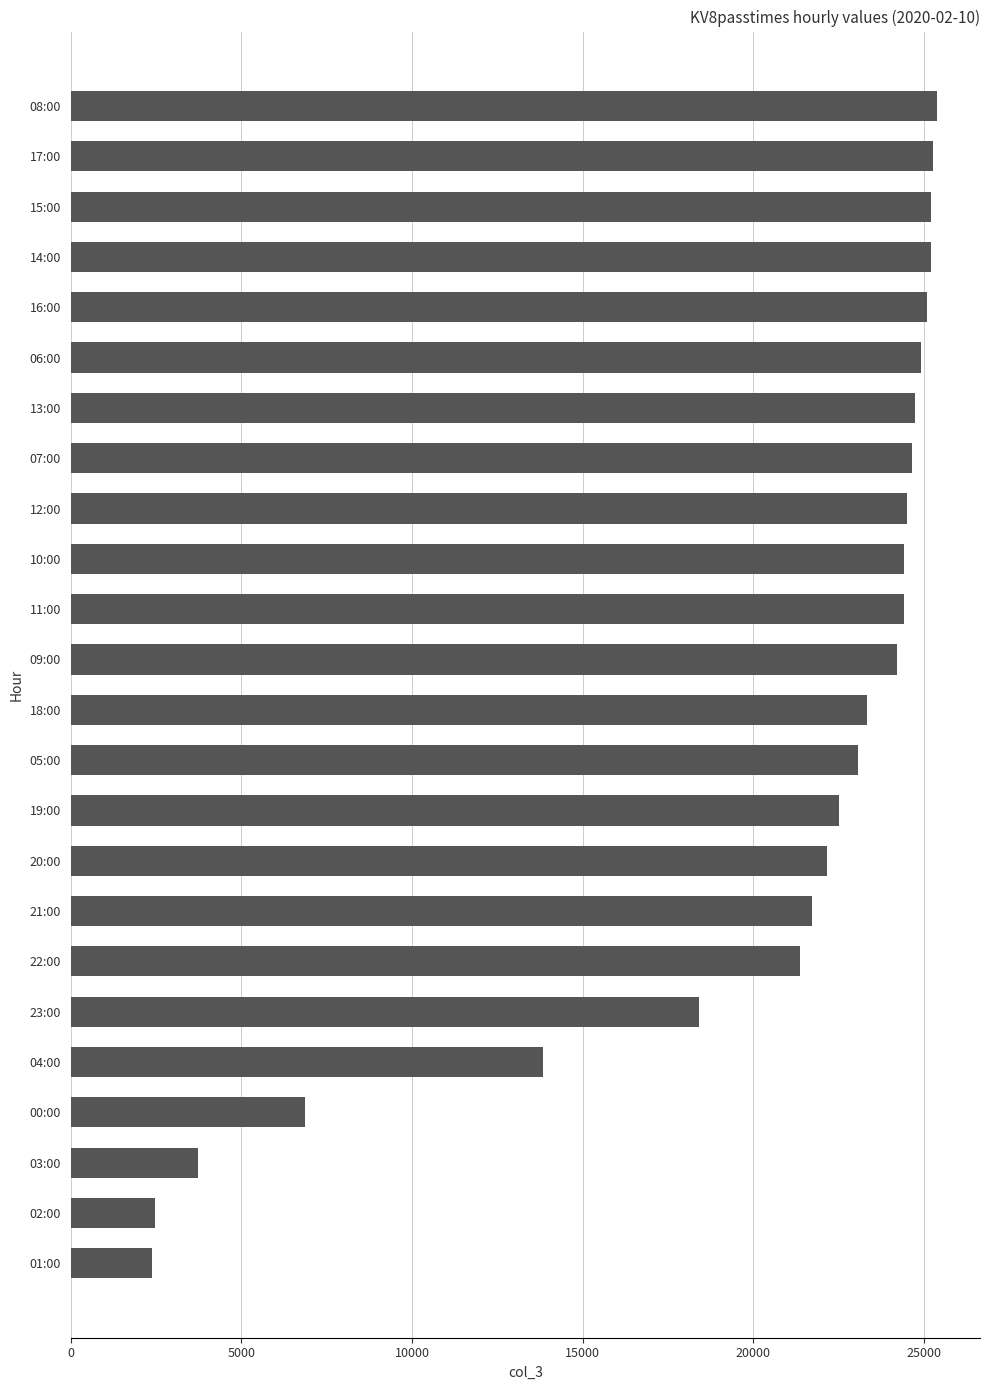

What is the sum of all values?

479783